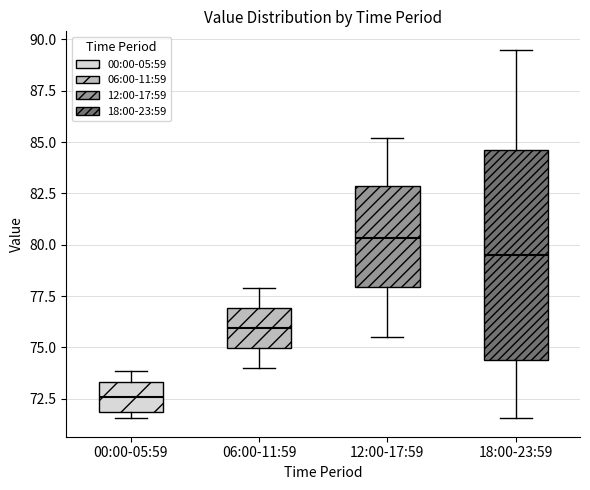

Reading left to right, read every box against the y-axis: the position of its median line, the range the box covers, and the ends of its whiskers. The values are not printed on the chart, so give them approximately, as read against the axis.

00:00-05:59: median 72.5, box 72.0 to 73.5, whiskers 71.5 to 74.0
06:00-11:59: median 76.0, box 75.0 to 77.0, whiskers 74.0 to 78.0
12:00-17:59: median 80.5, box 78.0 to 83.0, whiskers 75.5 to 85.0
18:00-23:59: median 79.5, box 74.5 to 84.5, whiskers 71.5 to 89.5